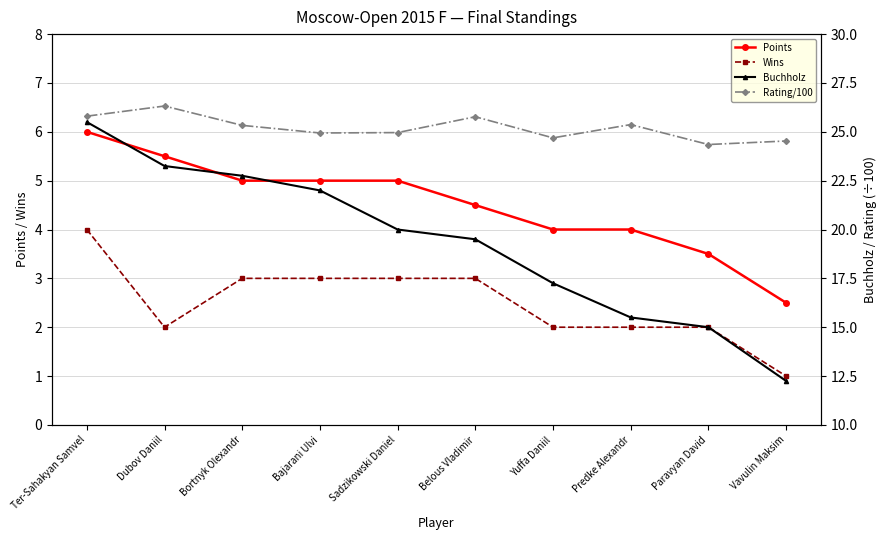

How many values in the Points series exceed 5?

2